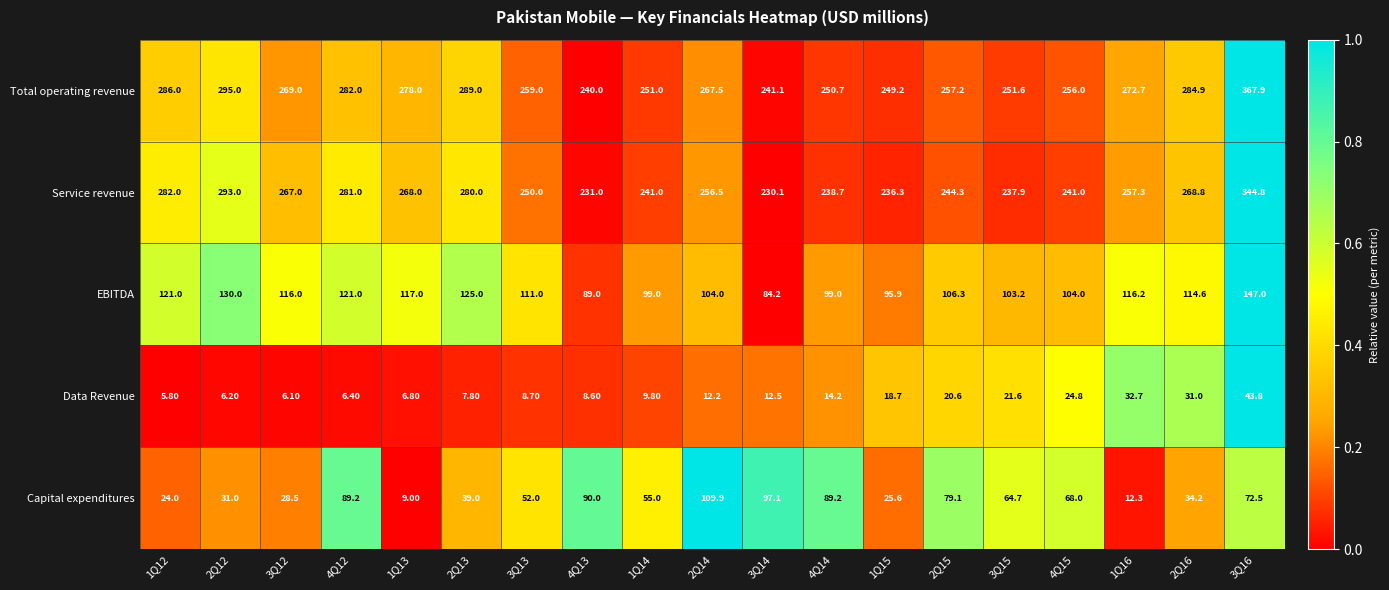

What is the difference between the maximum and minimum values in the Capital expenditures series?

100.9